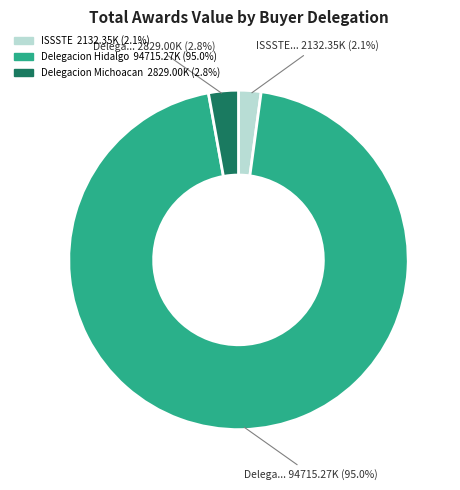

Does any single category account for the majority?

Yes